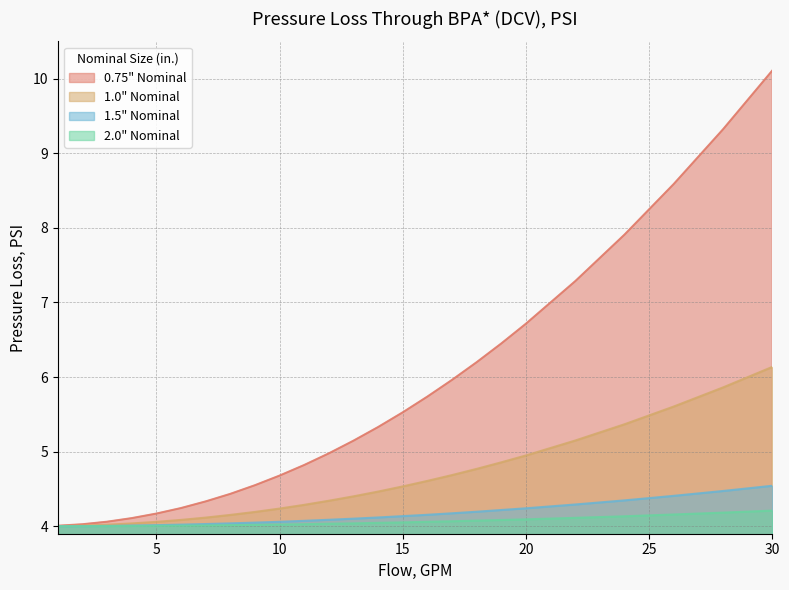

True or false: 1.0 and 1.5 cross at least once.

False